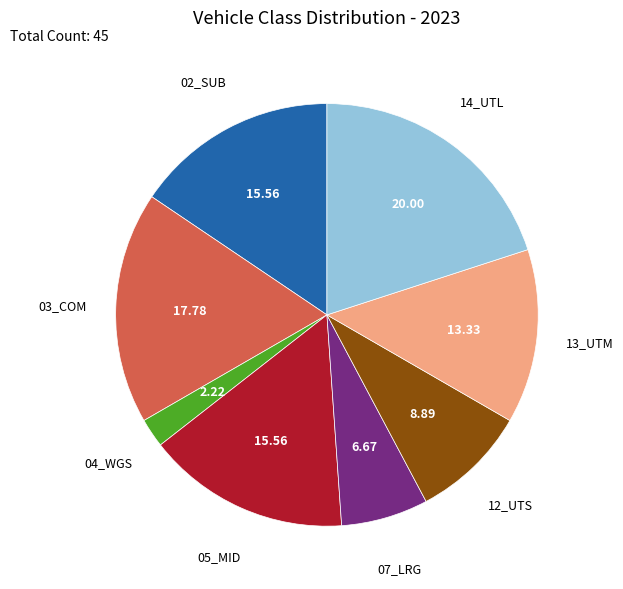

How many segments does this pie chart have?

8